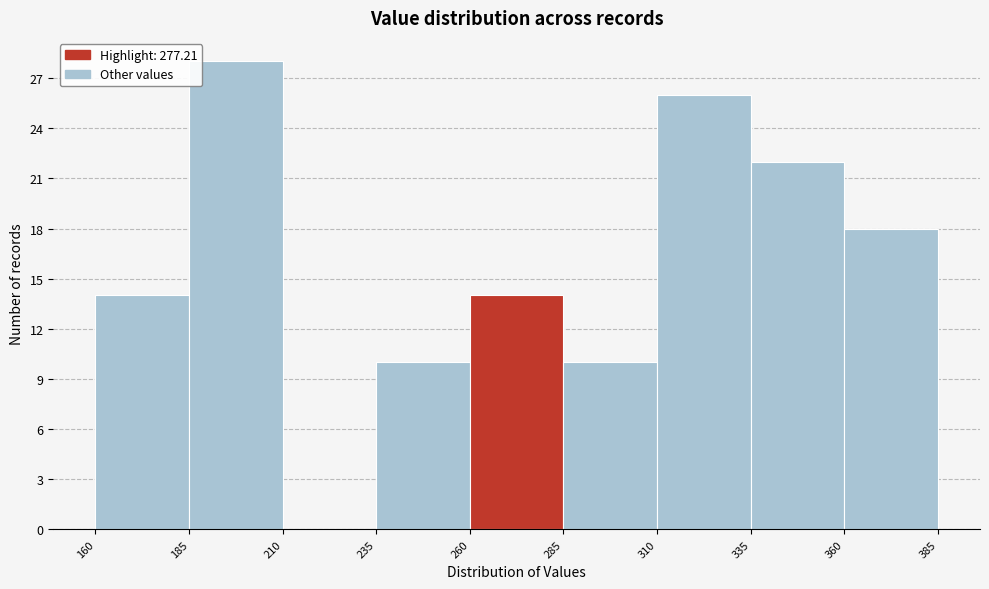

Which range on the x-axis has the tallest bar?

185 to 210